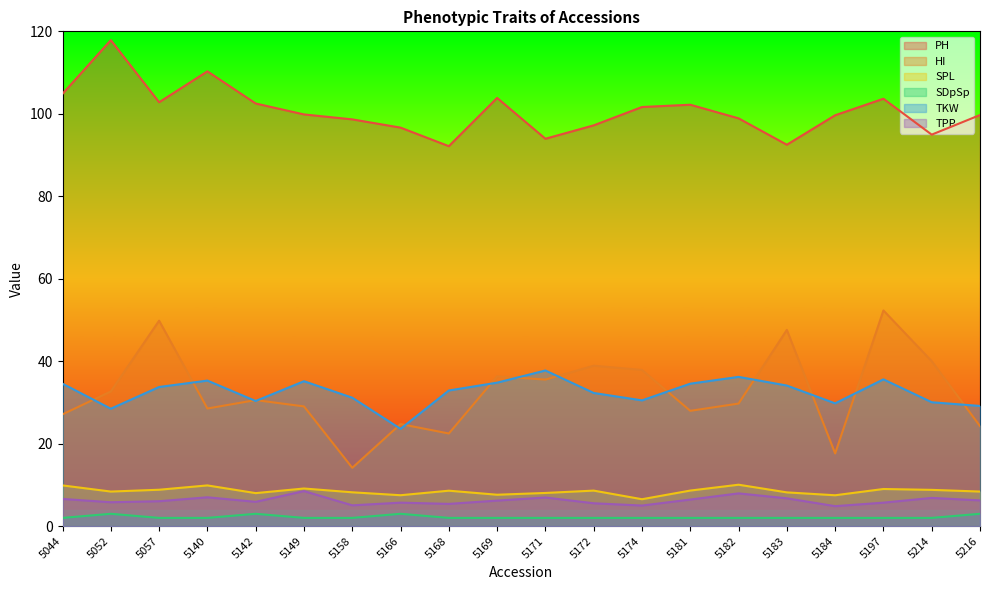

At which label does HI reach its minimum?

5158